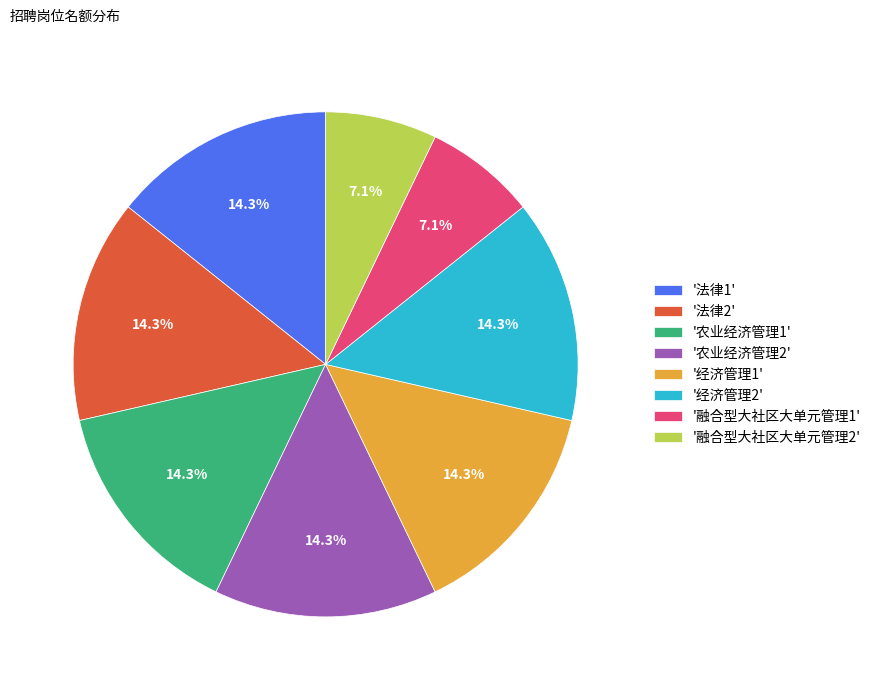

Is the sum of '农业经济管理2' and '农业经济管理1' greater than half?

No